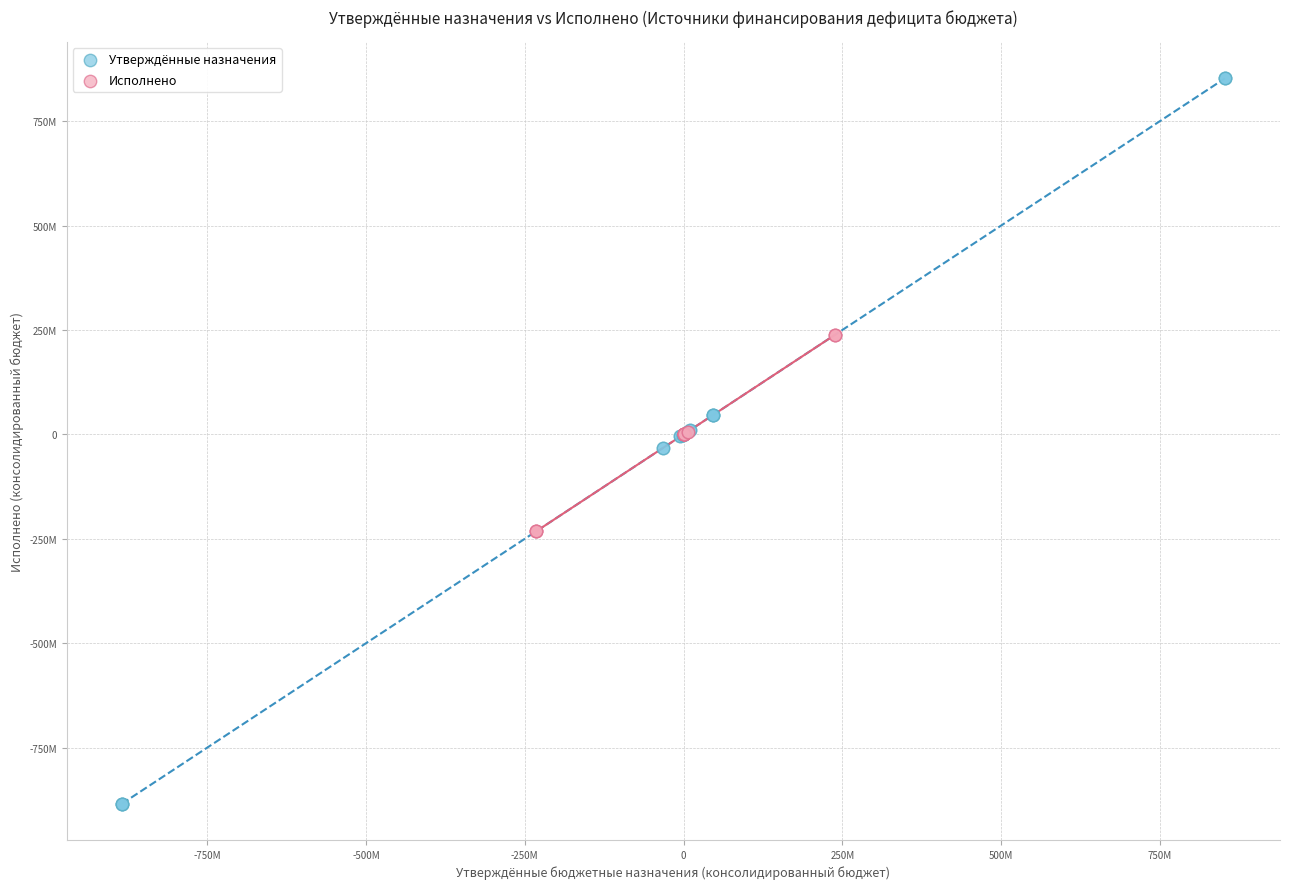

Which series reaches the maximum Y coordinate?

Утверждённые назначения